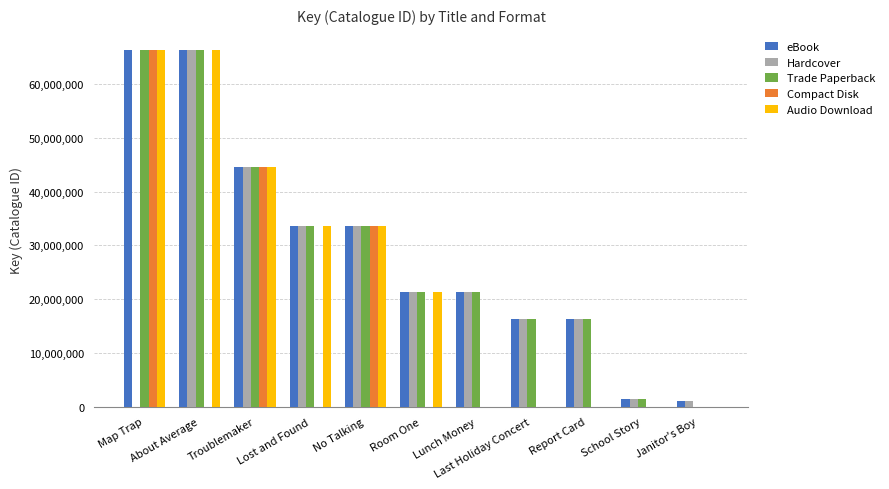

List the series in order of their peak value, lowest first.

Hardcover, eBook, Trade Paperback, Compact Disk, Audio Download